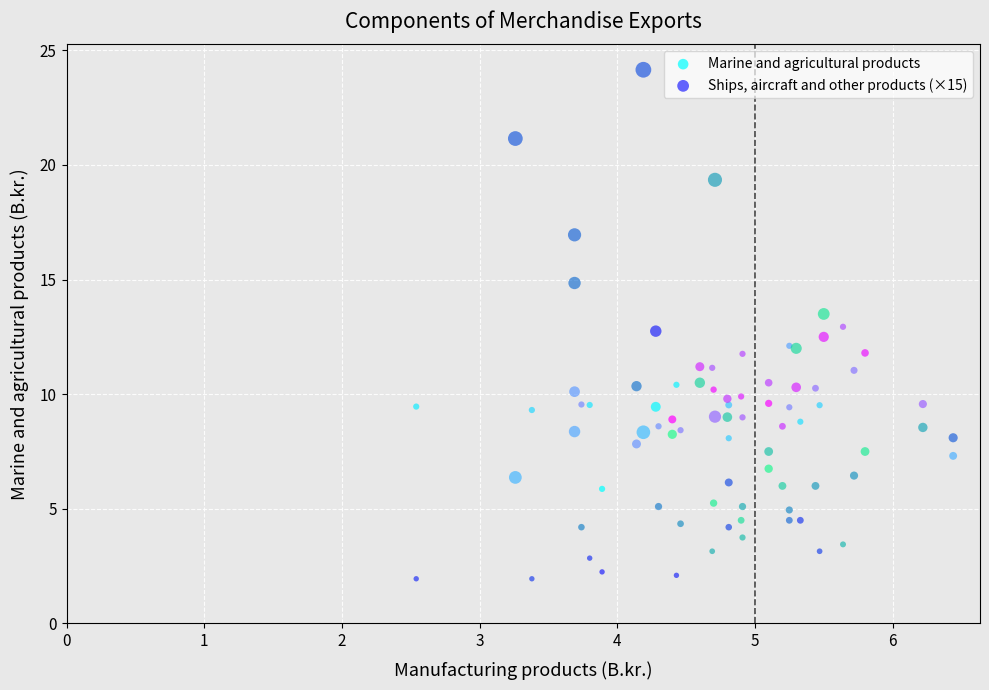

What are all the series names shown in the legend?

Marine and agricultural products, Ships, aircraft and other products (×15)